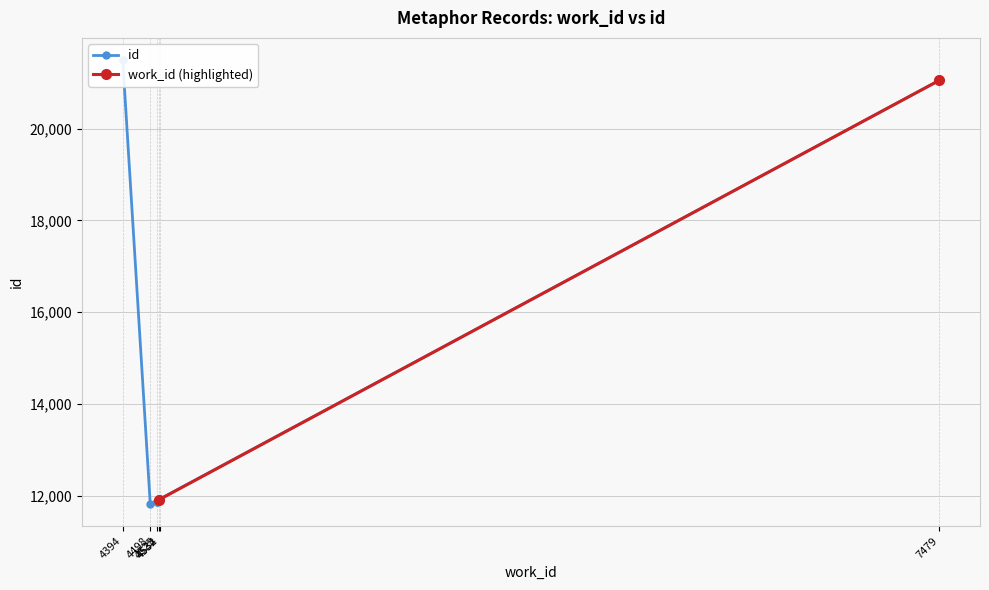

True or false: work_id and id cross at least once.

False